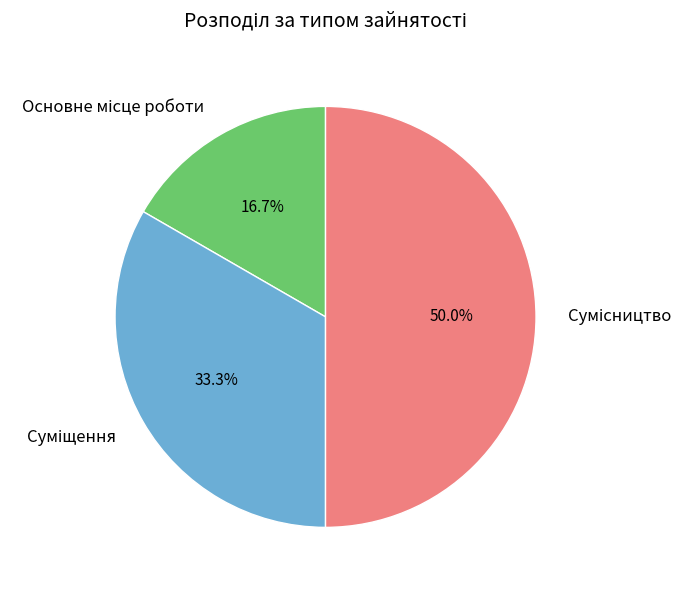

How many slices are in this pie chart?

3